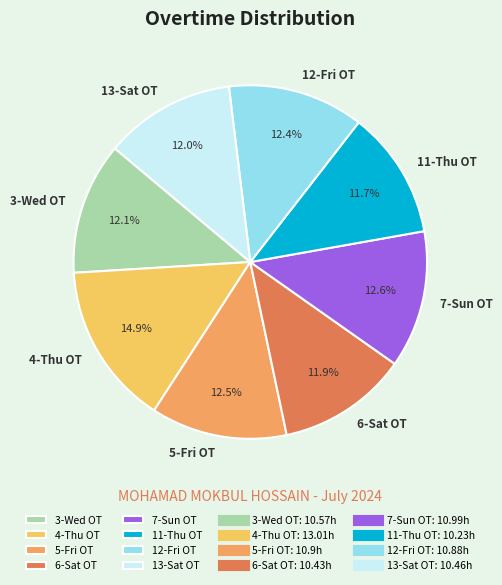

The 6-Sat OT slice represents 18% of the pie. True or false?

False